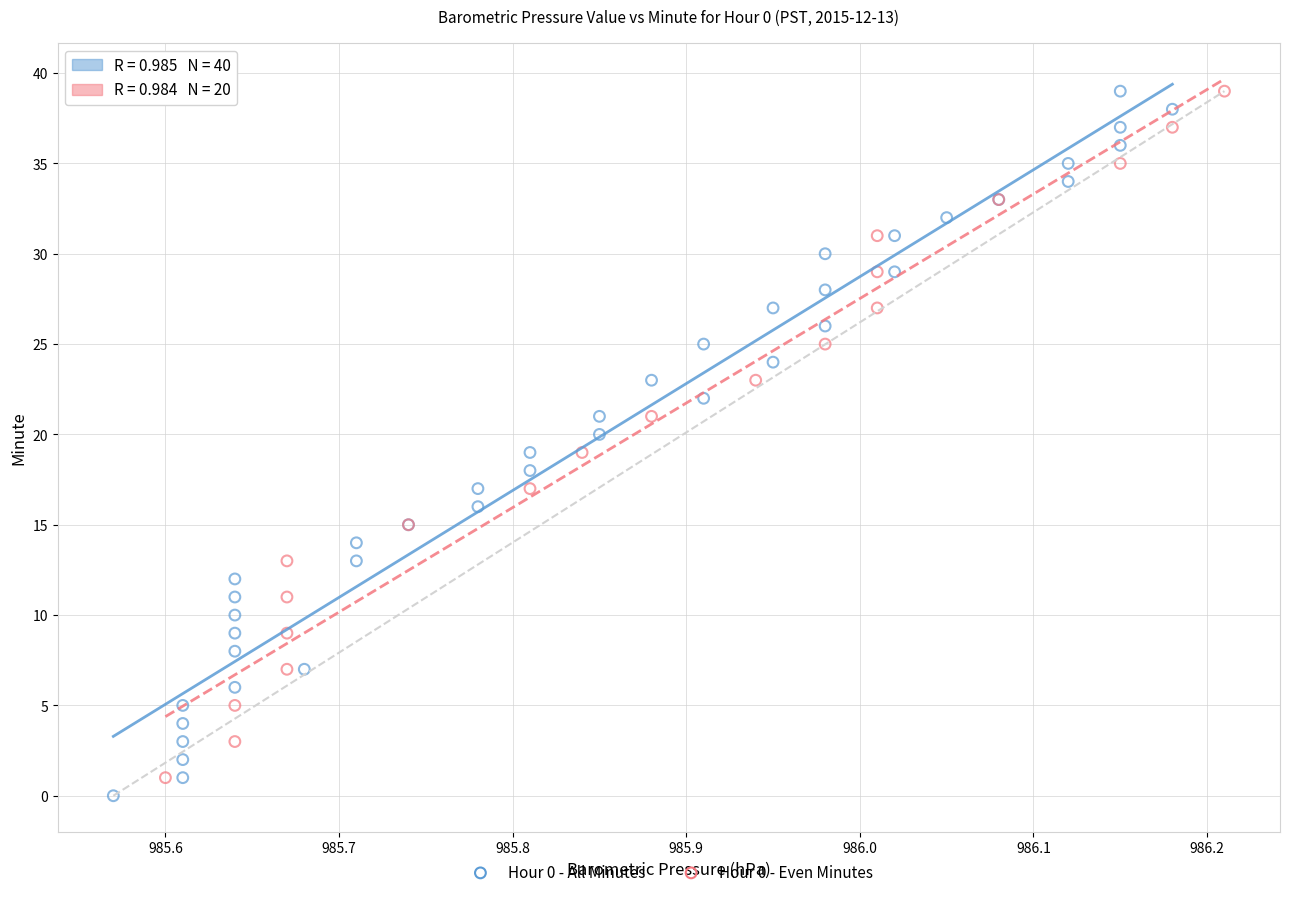

Which series contains the lowest Y value?

Hour 0 - All Minutes